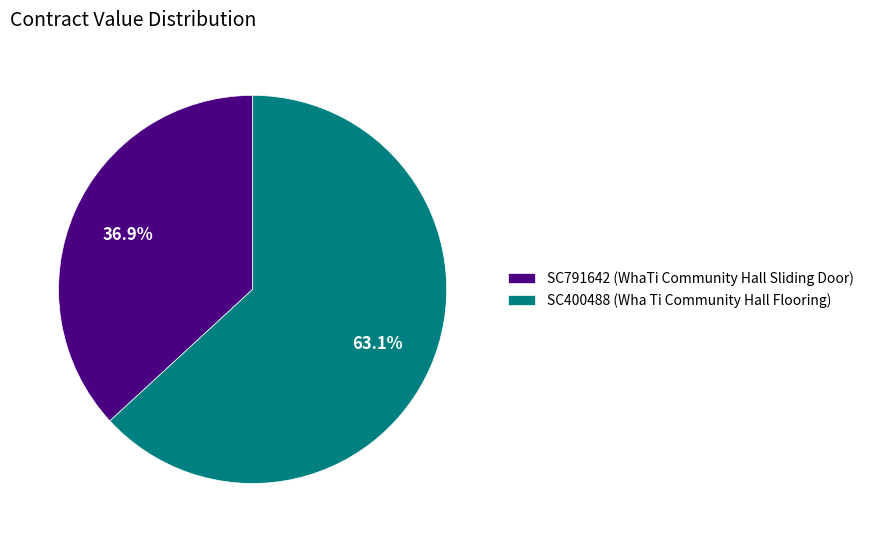

Rank the categories by value from lowest to highest.

SC791642, SC400488